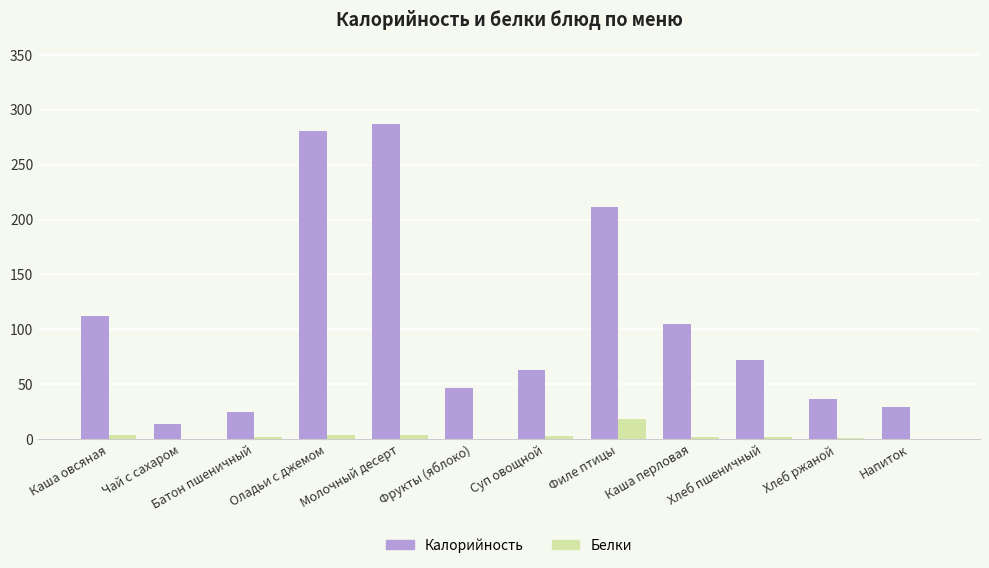

What is the sum of the Калорийность values at Хлеб пшеничный and Хлеб ржаной?

108.3